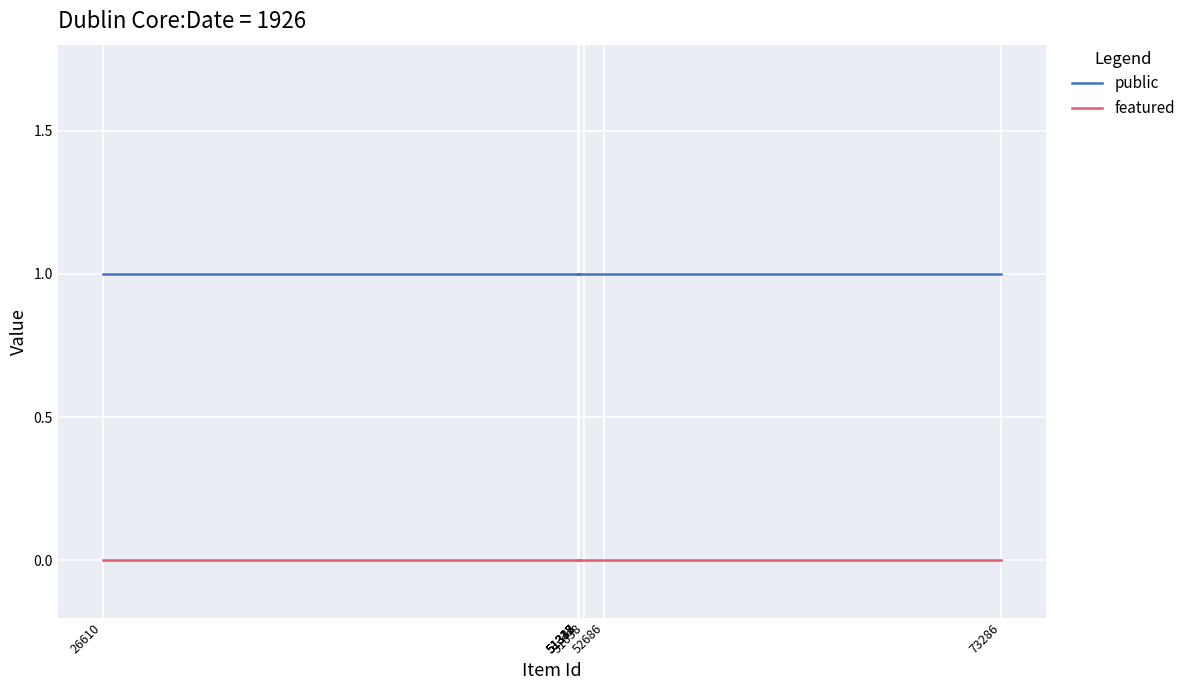

Which series has the largest total across all categories?

public